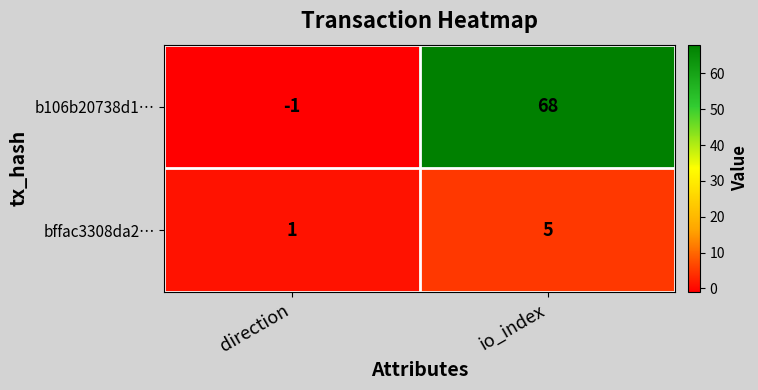

At how many categories does at least one series exceed 14?

1